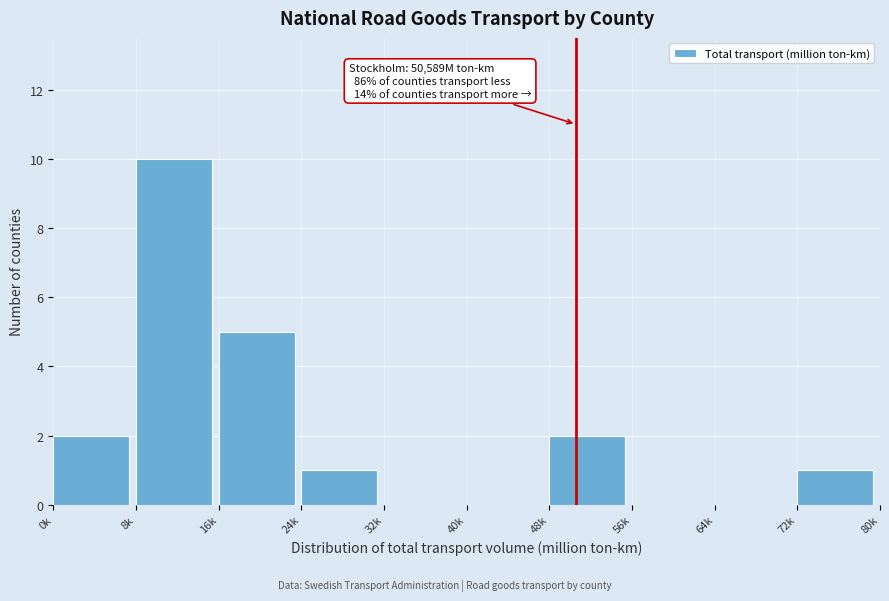

Reading left to right, what are all the values shown in this chart?

0k=2	8k=10	16k=5	24k=1	32k=0	40k=0	48k=2	56k=0	64k=0	72k=1